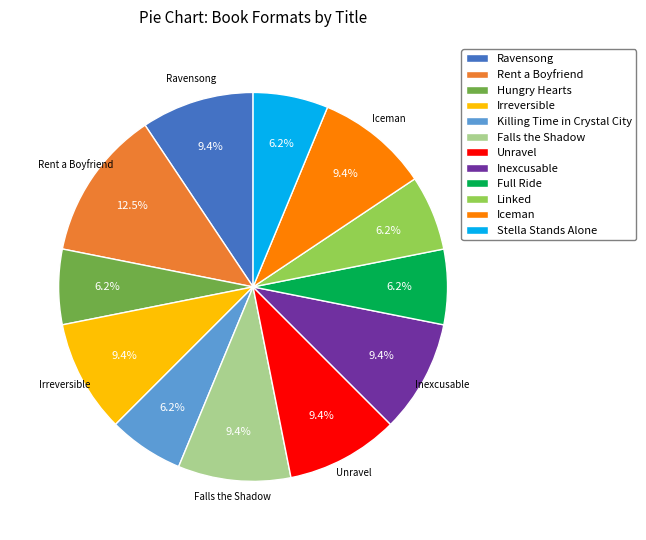

What portion of the pie excludes Iceman?

90.6%